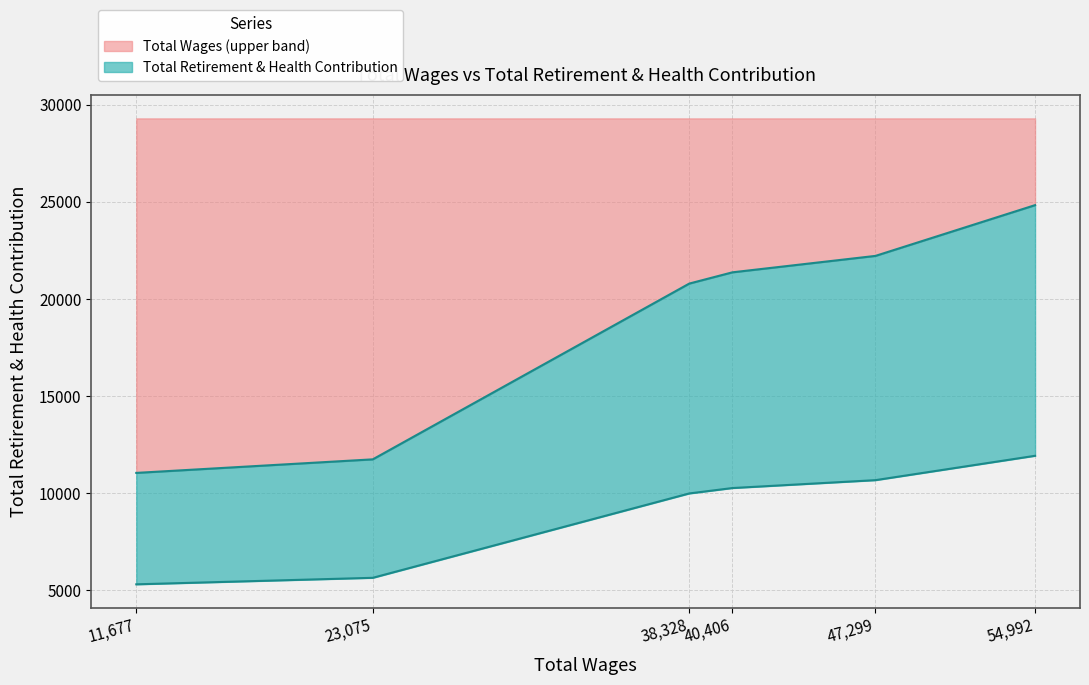

Reading right to left, transcribe all the data shown in this chart.

11915.0	10660.3	10254.2	9976.3	5631.4	5296.3